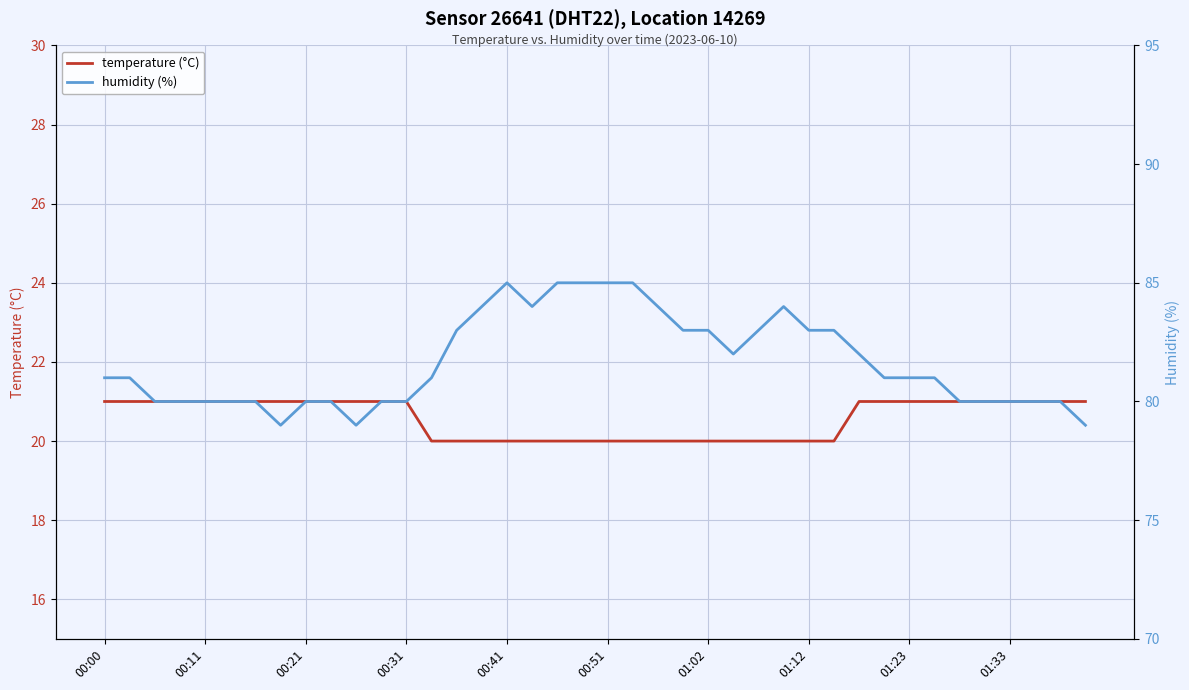

Is it true that temperature (°C) equals 21 at 00:21?

True